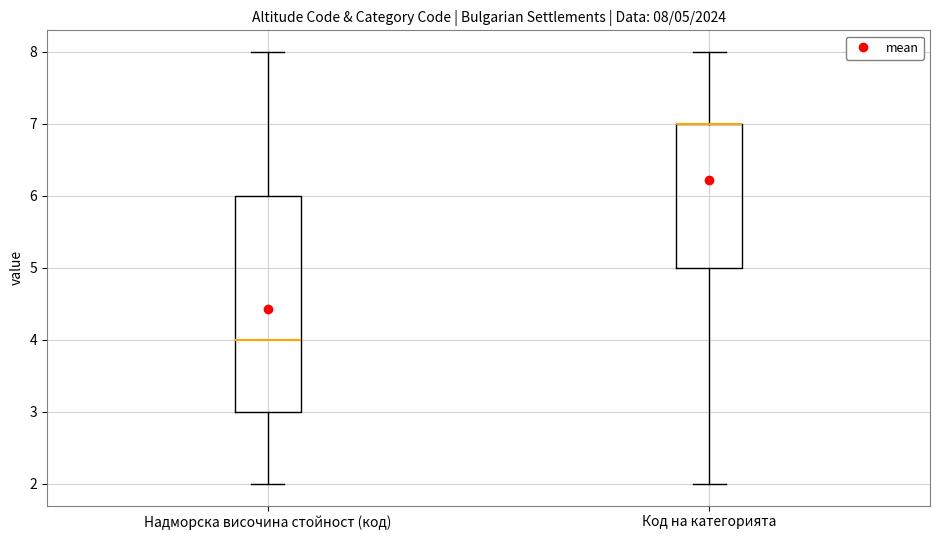

Which box is the tallest, from its lower edge to its upper edge?

Надморска височина стойност (код)